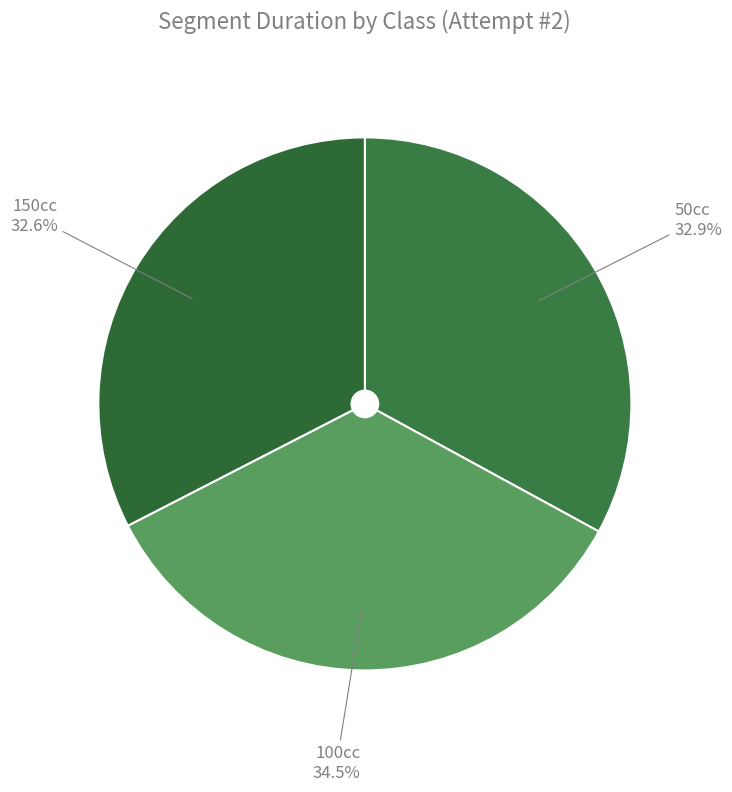

To the nearest percent, what is the average slice percentage?

33%